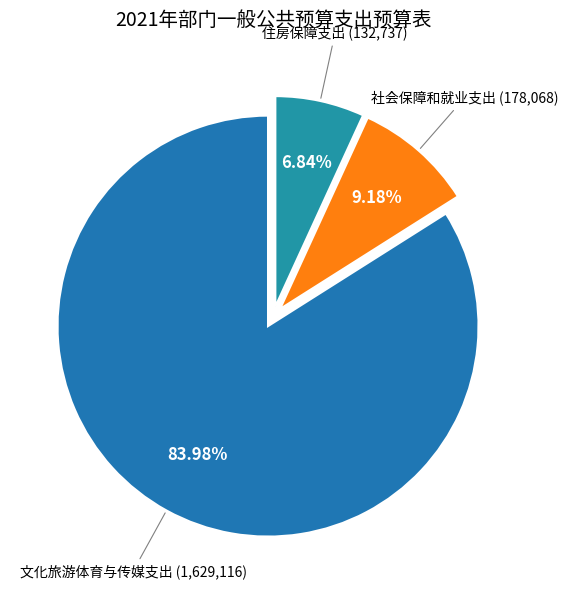

Count the number of slices in the pie.

3